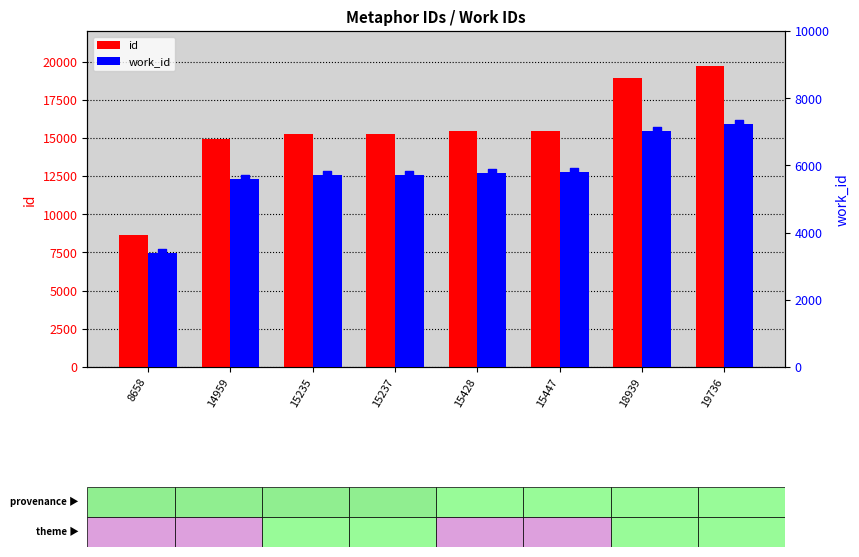

Which series reaches the minimum Y coordinate?

work_id